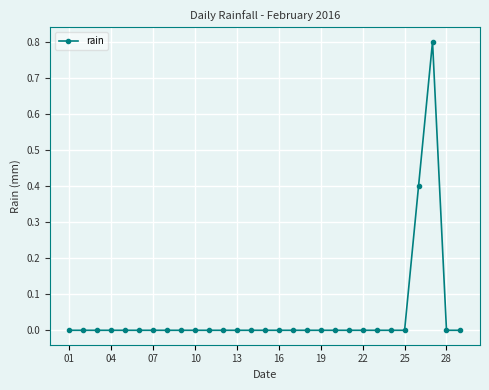

What is the sum of all values?

1.2